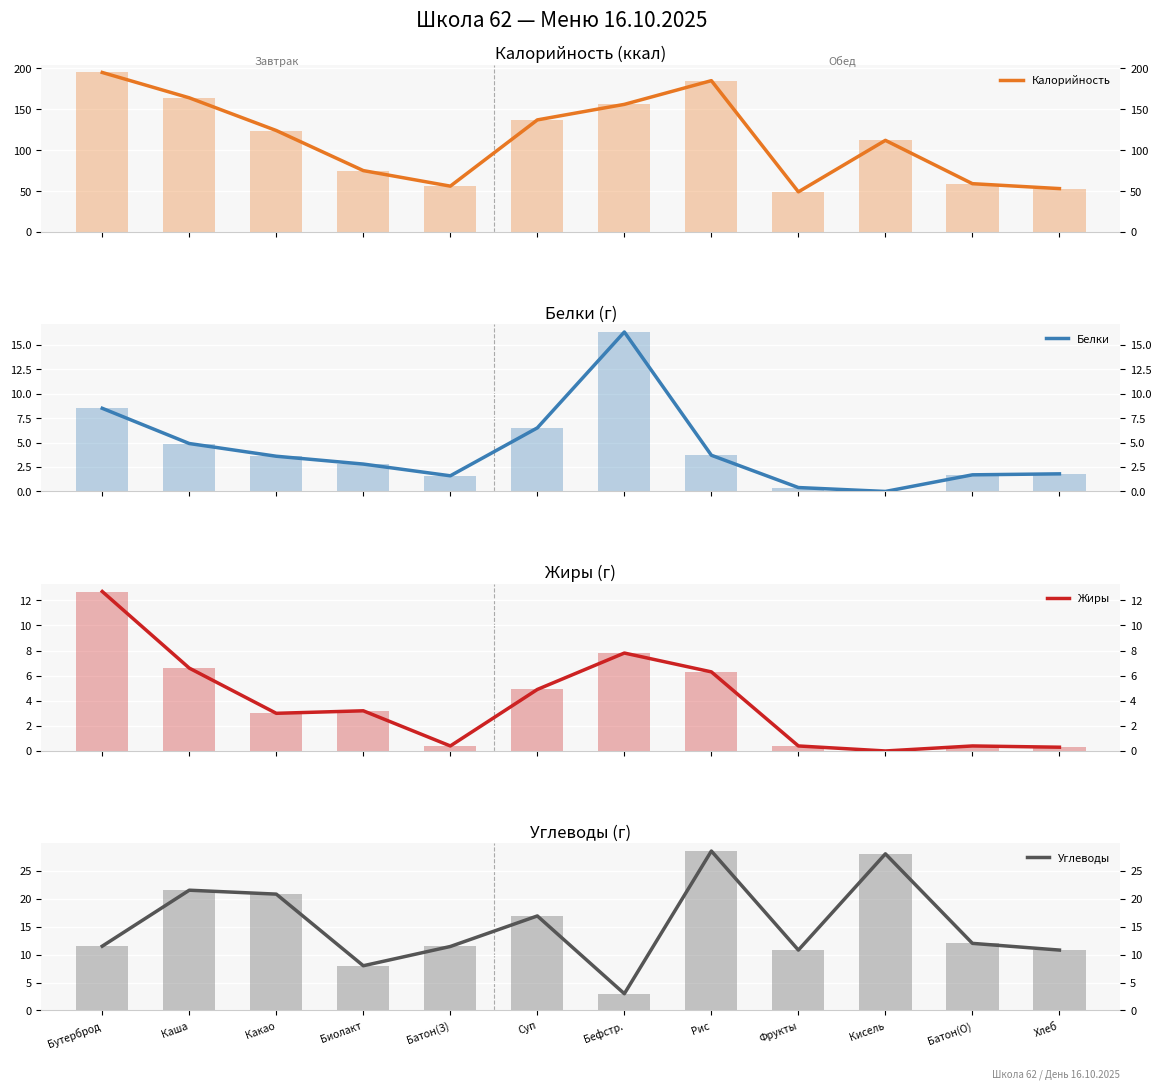

Between Батон(З) and Какао, which is larger?

Какао